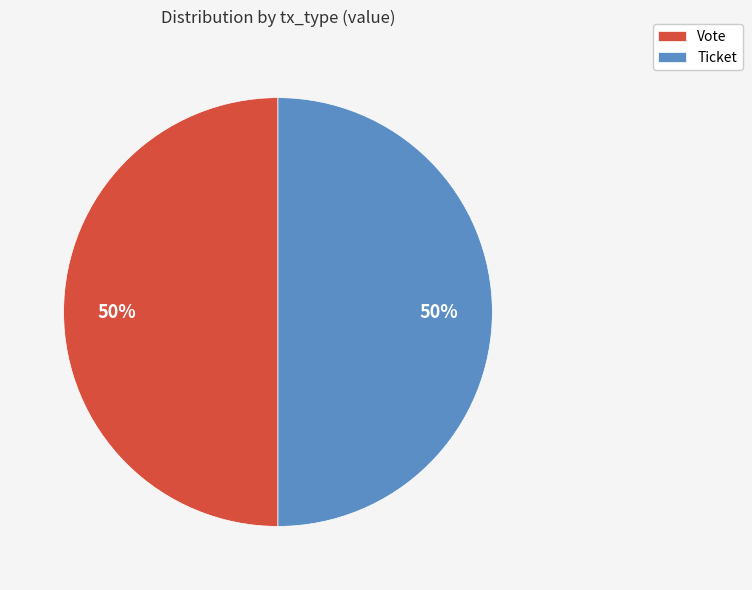

To the nearest percent, what portion does Ticket represent?

50%